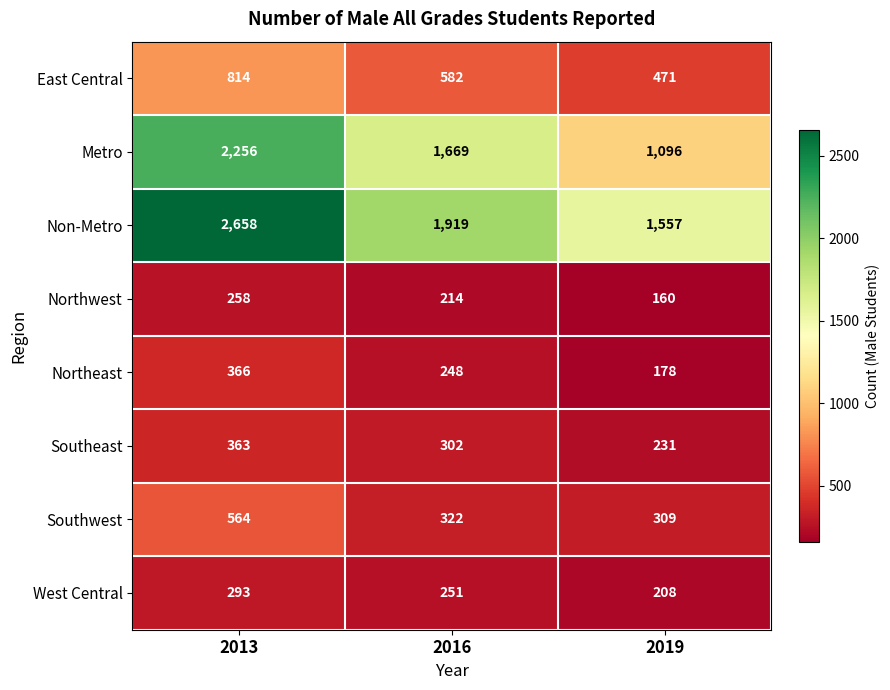

True or false: Southeast has a value of 400 at 2016.

False